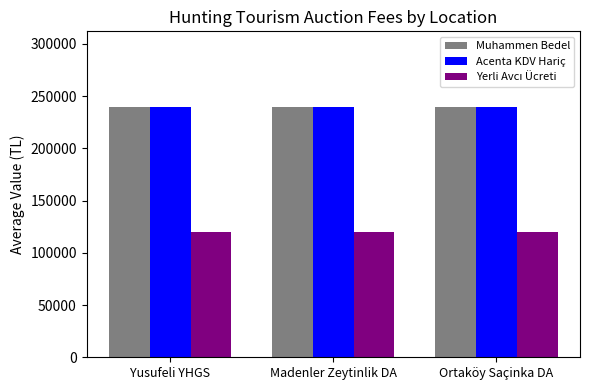

At how many categories does at least one series exceed 123717?

3